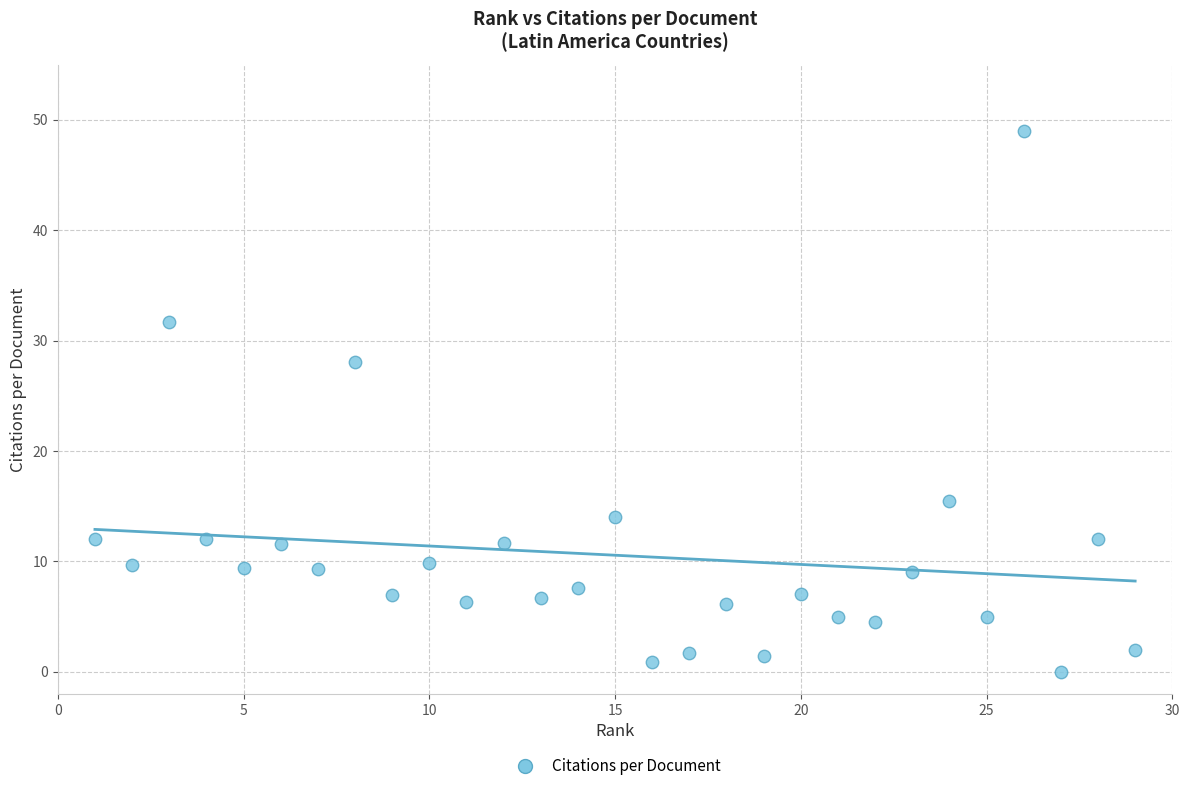

What Y value in the scatter plot is closest to 24?

28.1